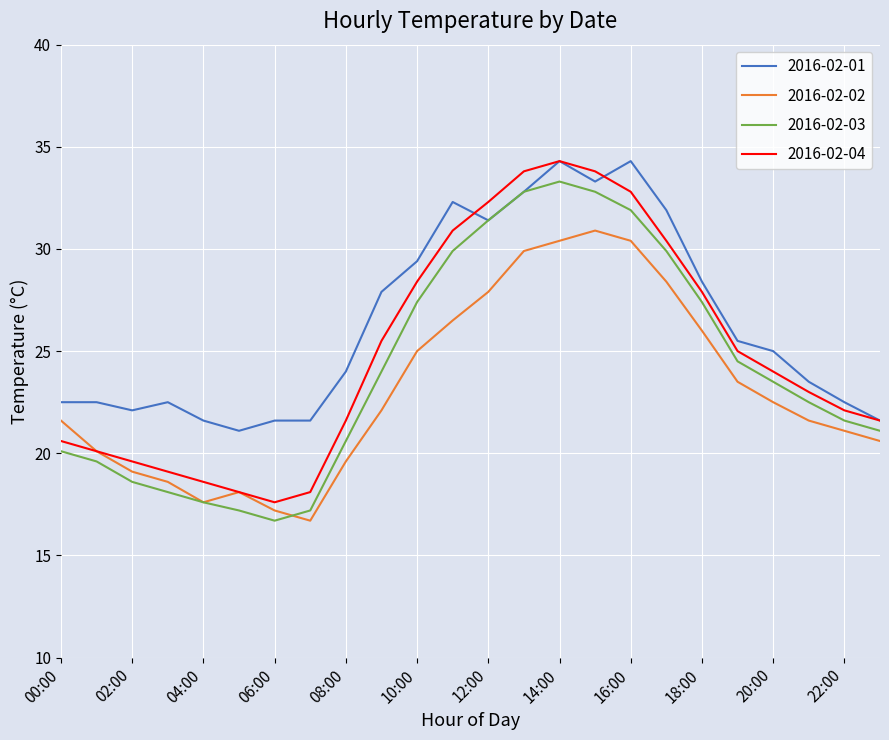

Rank the series by their average value, from highest to lowest.

2016-02-01, 2016-02-04, 2016-02-03, 2016-02-02